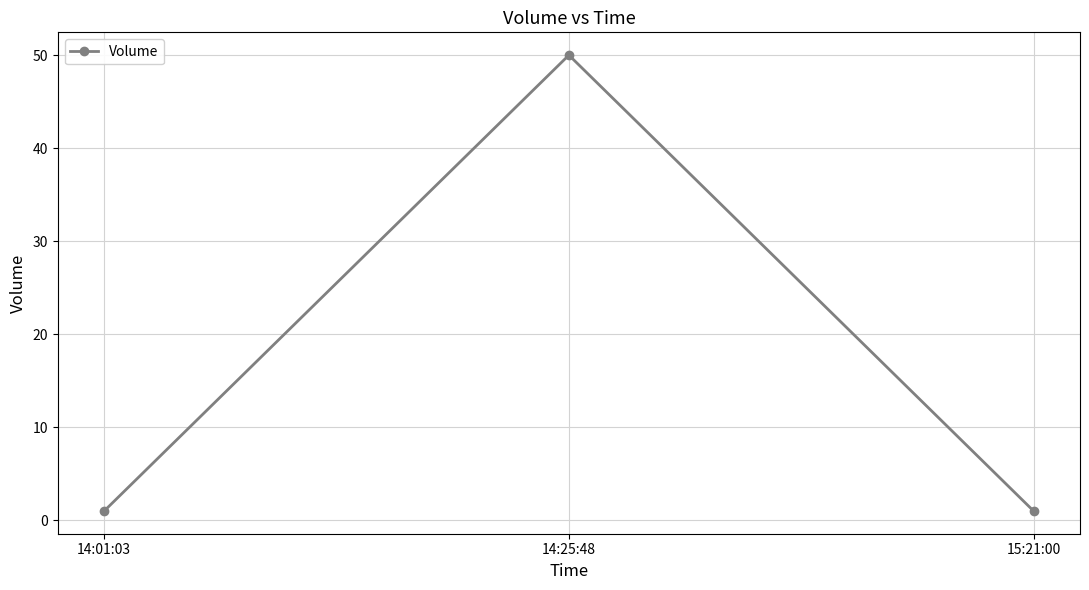

What position from the right is 14:01:03?

3